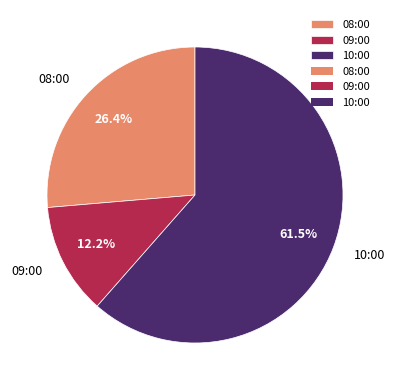

To the nearest percent, what percentage of the pie is 09:00?

12%